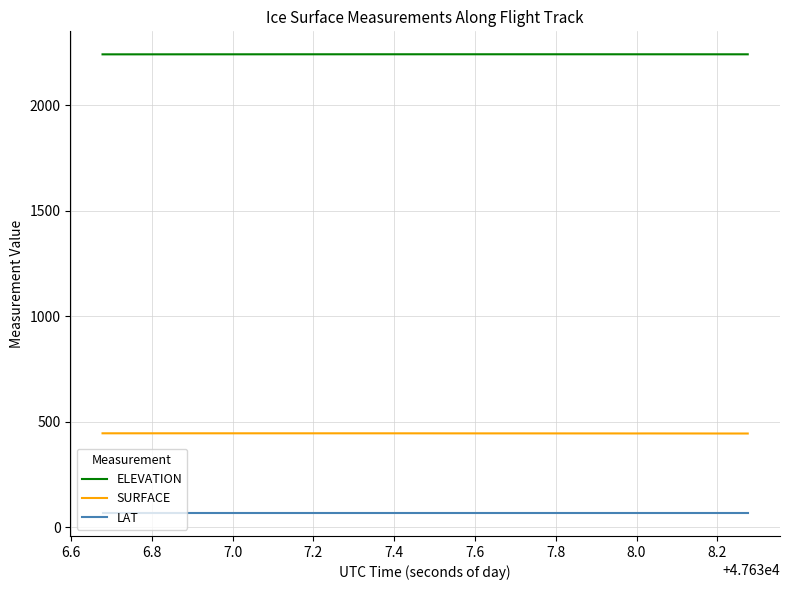

True or false: SURFACE and ELEVATION cross at least once.

False